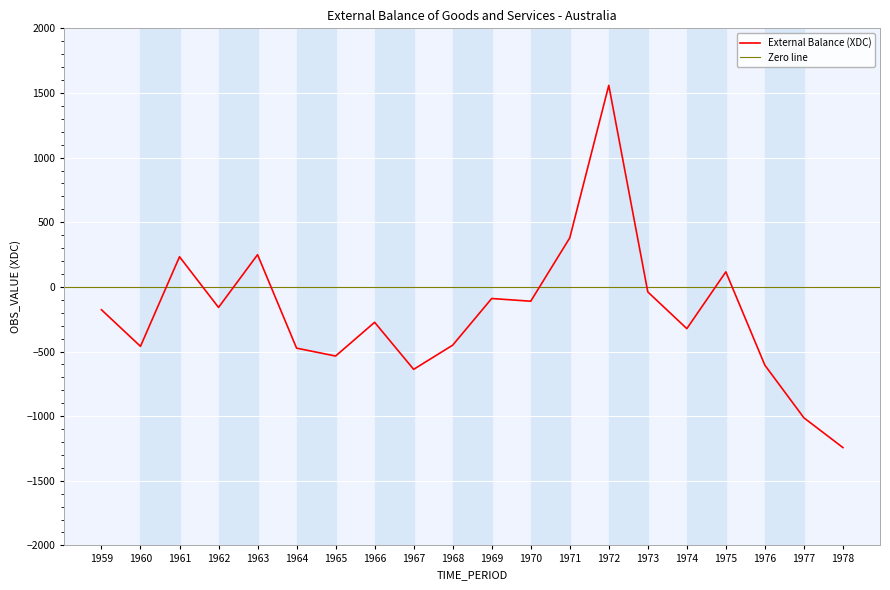

True or false: the data has more than 0 interior local peaks.

True